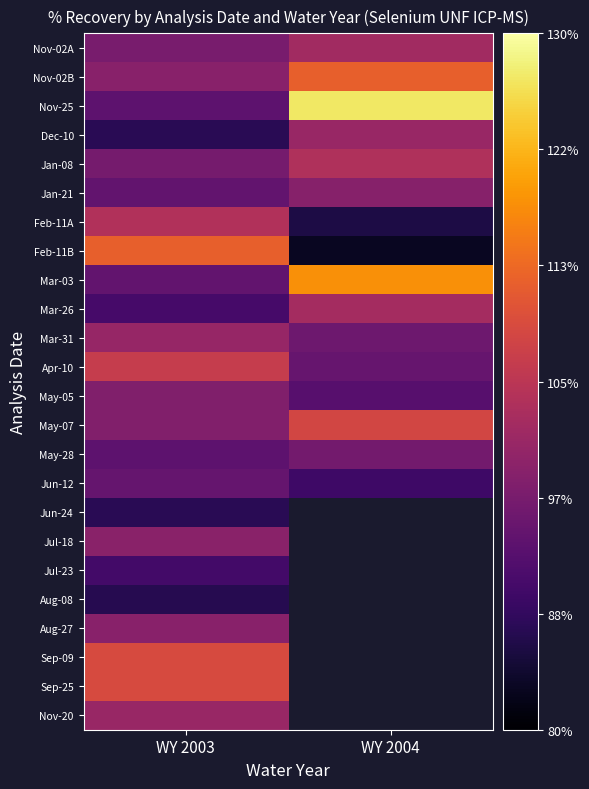

At how many categories does at least one series exceed 116?

1